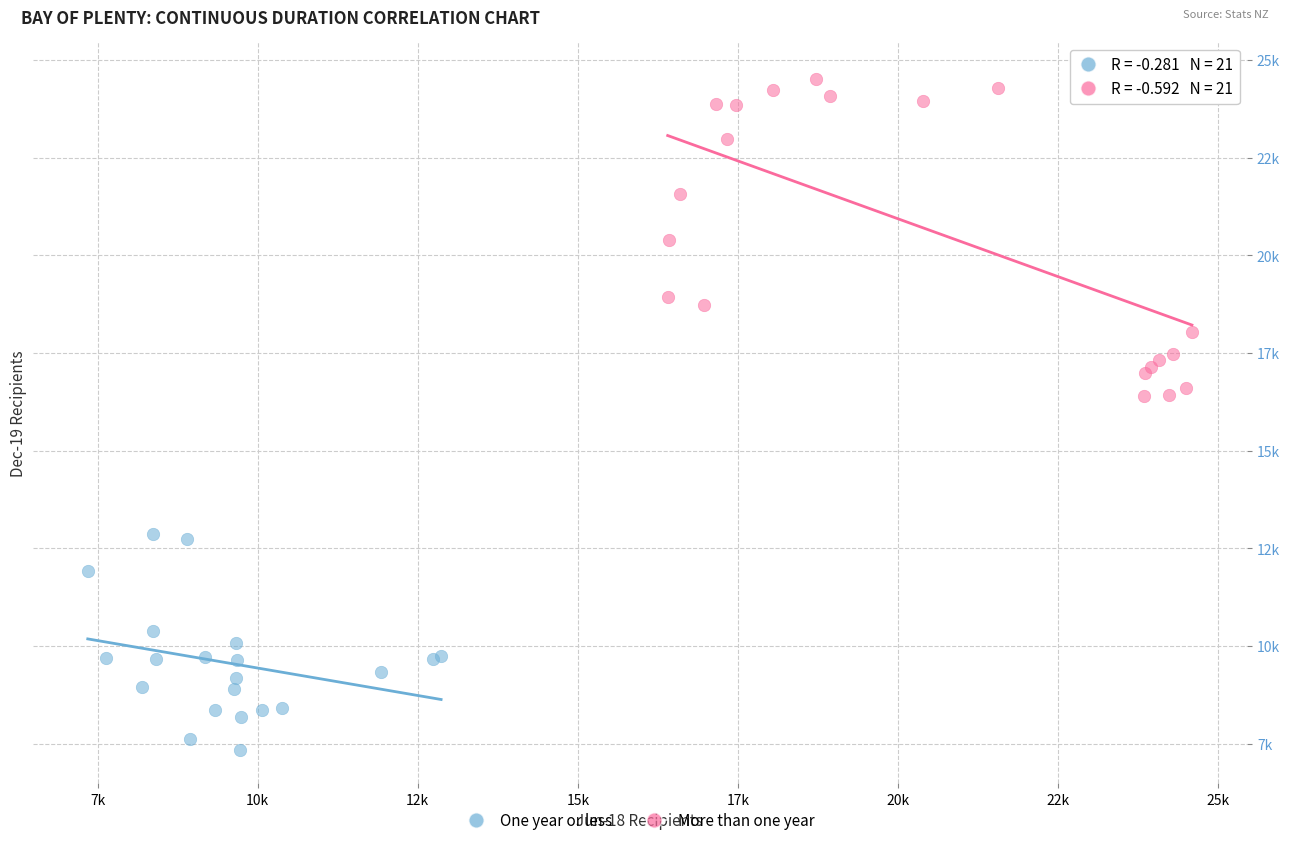

Which series has the largest Y range (max minus min)?

More than one year